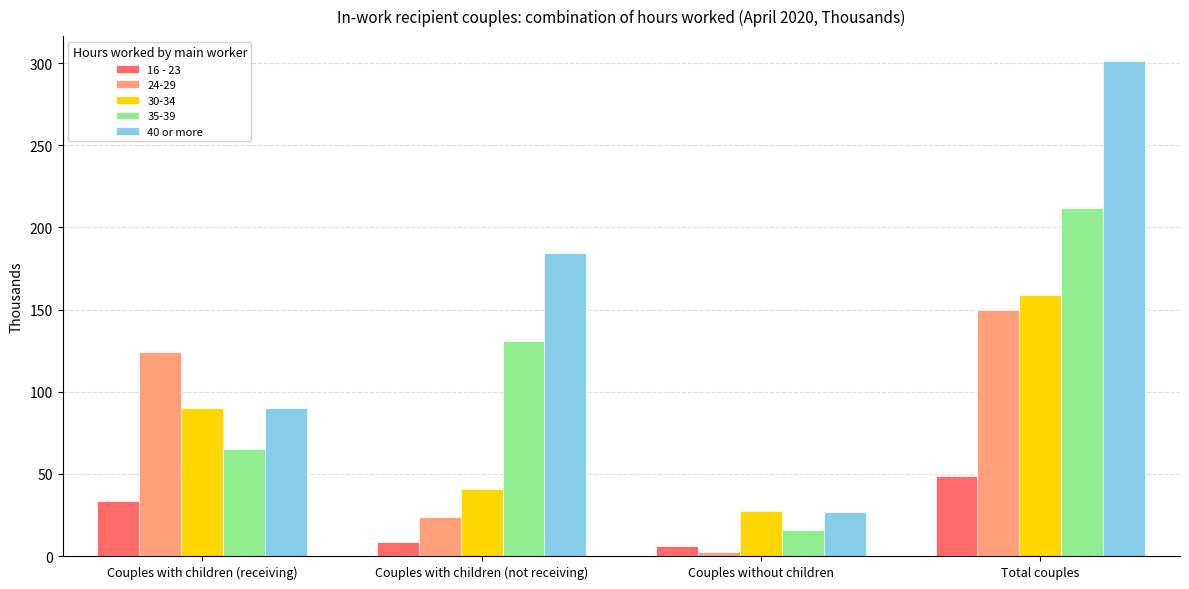

What is the label of the 4th bar from the left?

Total couples